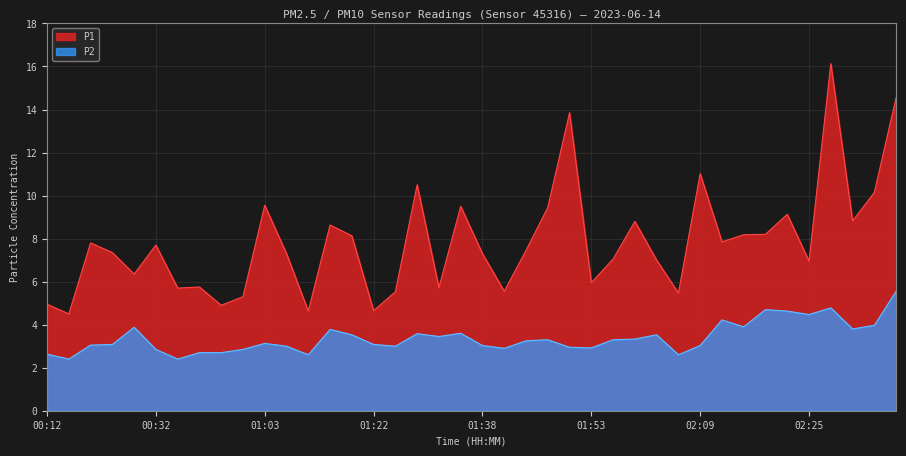

How many data points in P1 are less than 7?

15